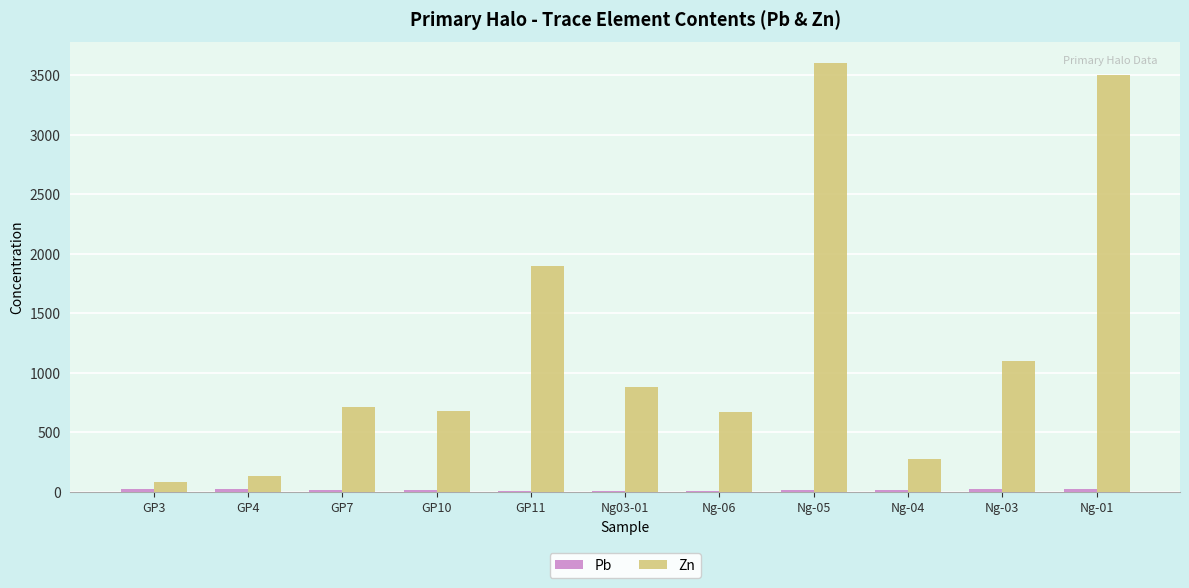

What is the maximum value shown in the chart?

3600.0